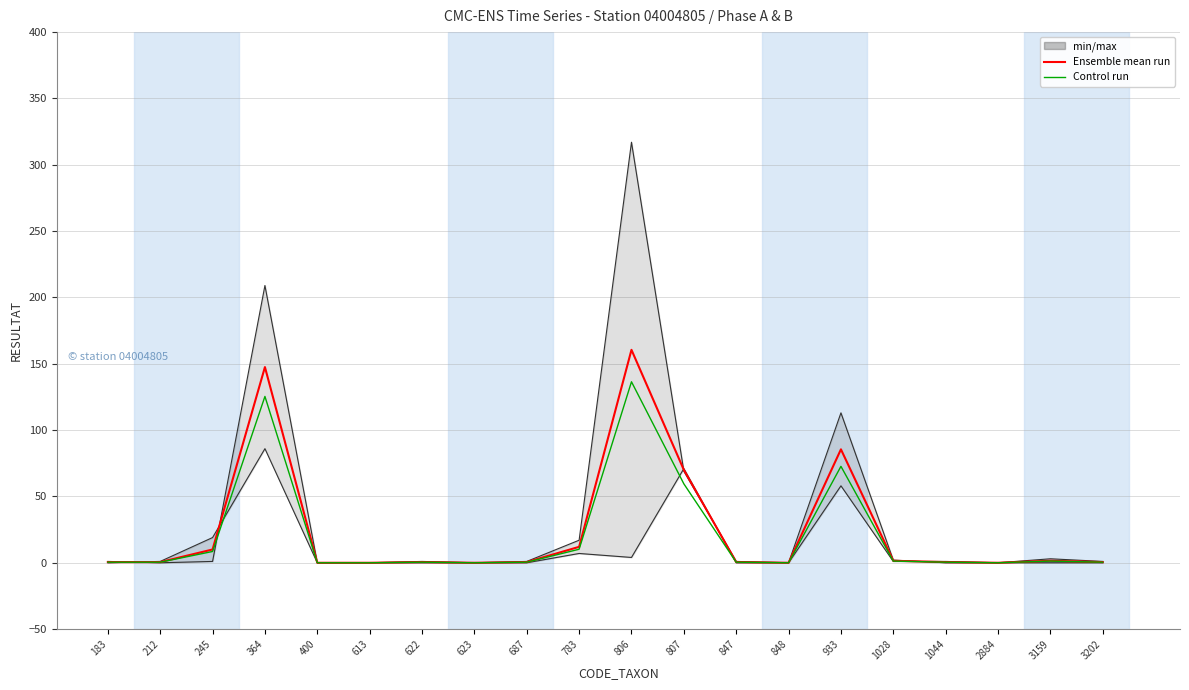

How many values in Ensemble mean run are above zero?

15